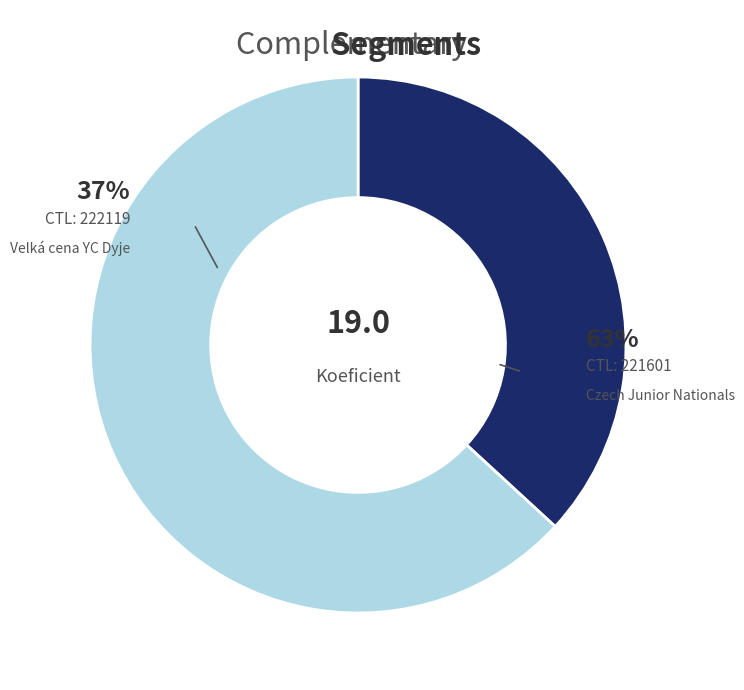

To the nearest percent, what percentage of the pie is 222119?

37%